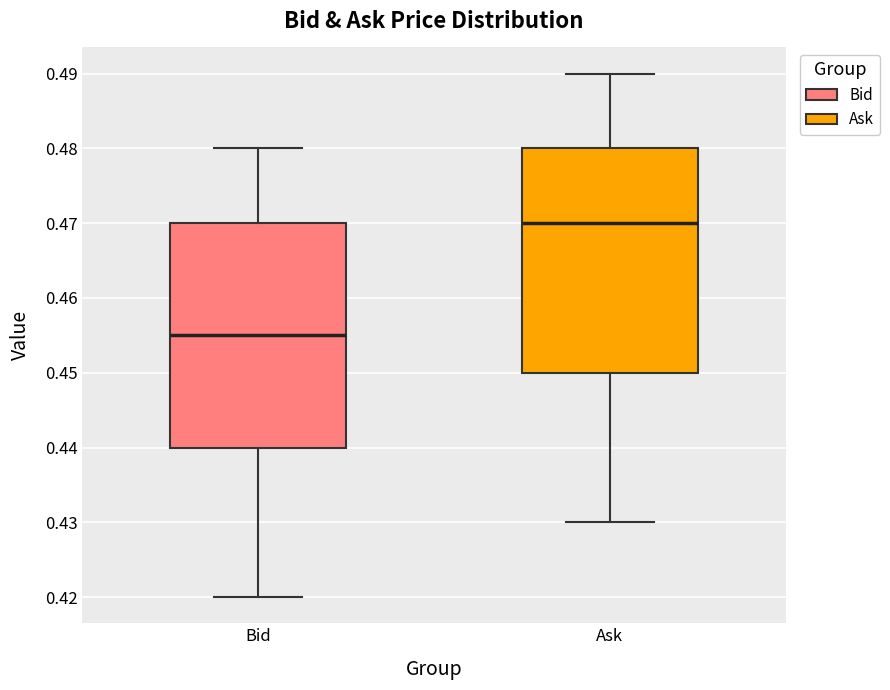

Reading left to right, transcribe this box plot: for each box, give where its median line is, the range the box spans, and where its two whiskers end, as read against the y-axis. The values are not printed on the chart, so give them approximately, as read against the axis.

Bid: median 0.455, box 0.440 to 0.470, whiskers 0.420 to 0.480
Ask: median 0.470, box 0.450 to 0.480, whiskers 0.430 to 0.490